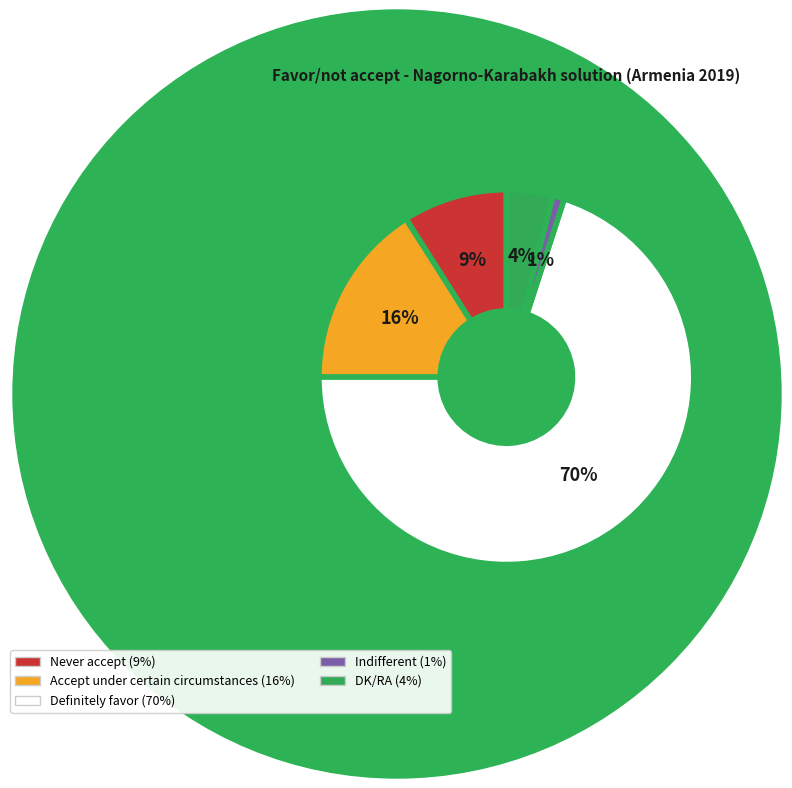

To the nearest percent, what is the difference between the DK/RA and Never accept slice percentages?

5%